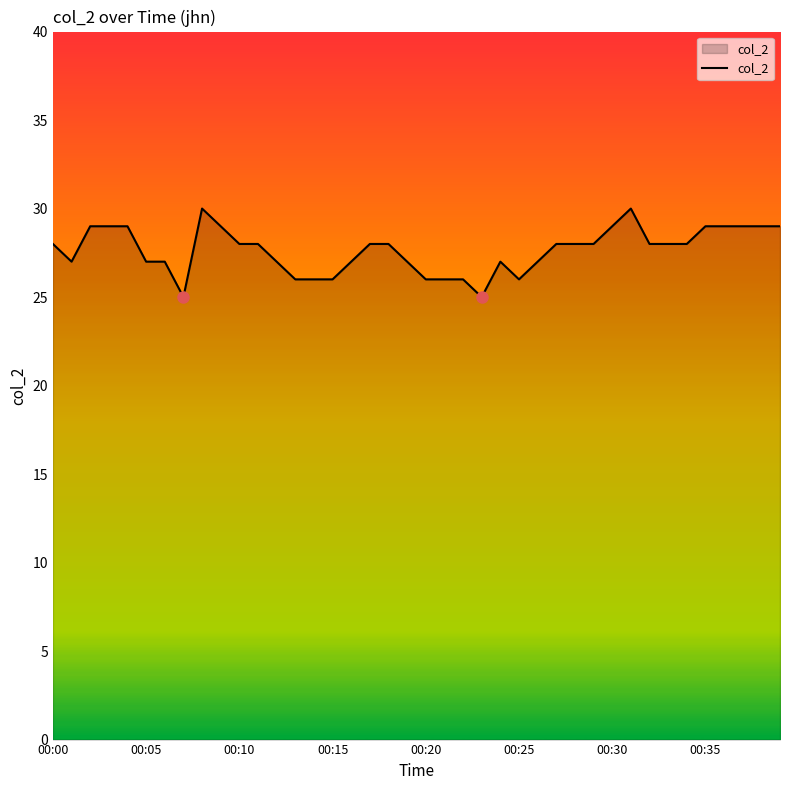

Does the chart have visible grid lines?

No